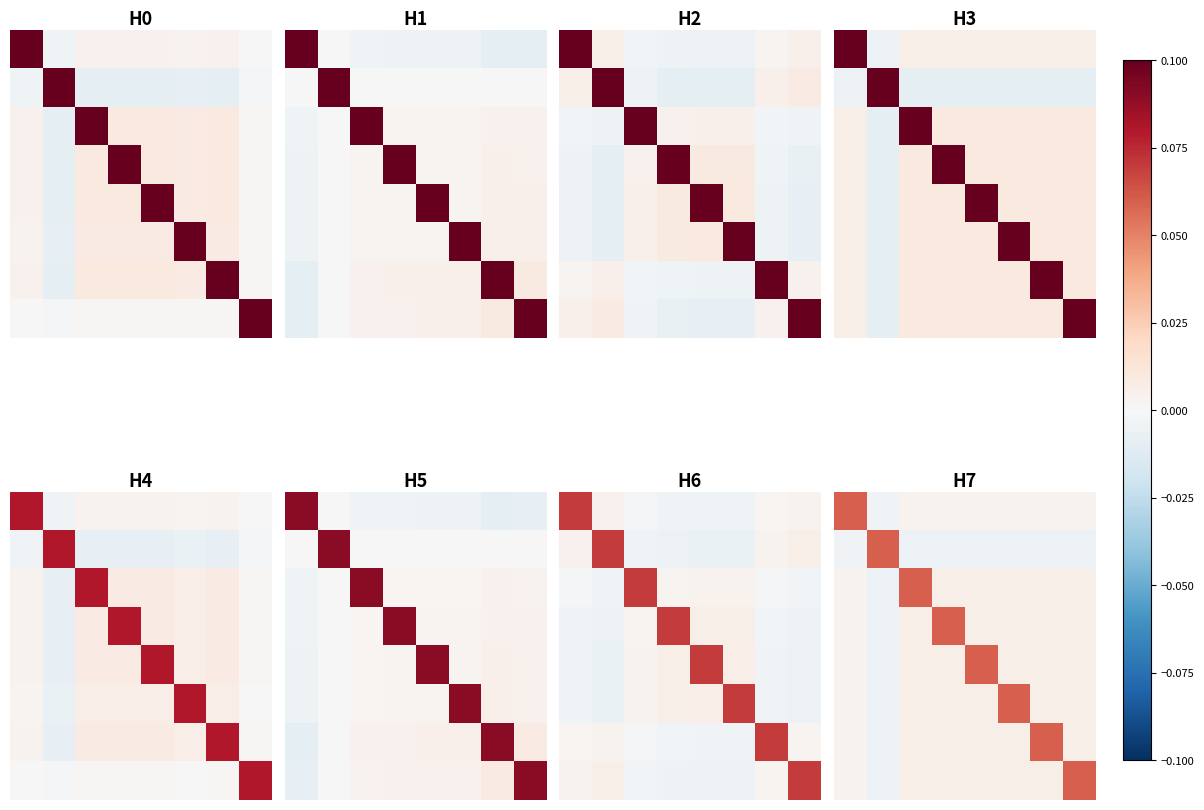

How many data points does each series have?

8